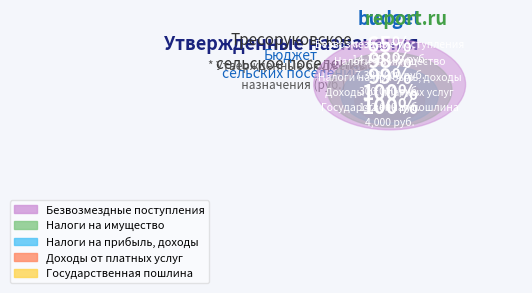

The Налоги на имущество slice represents 42% of the pie. True or false?

False